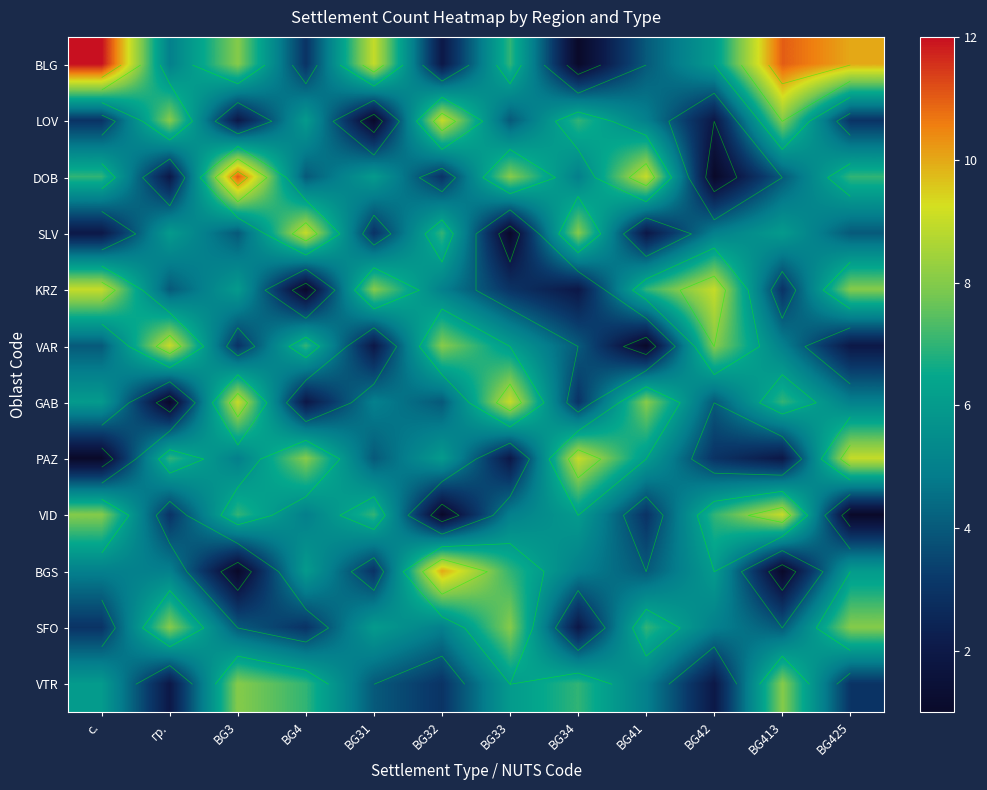

Which series has the largest range (max minus min)?

BLG